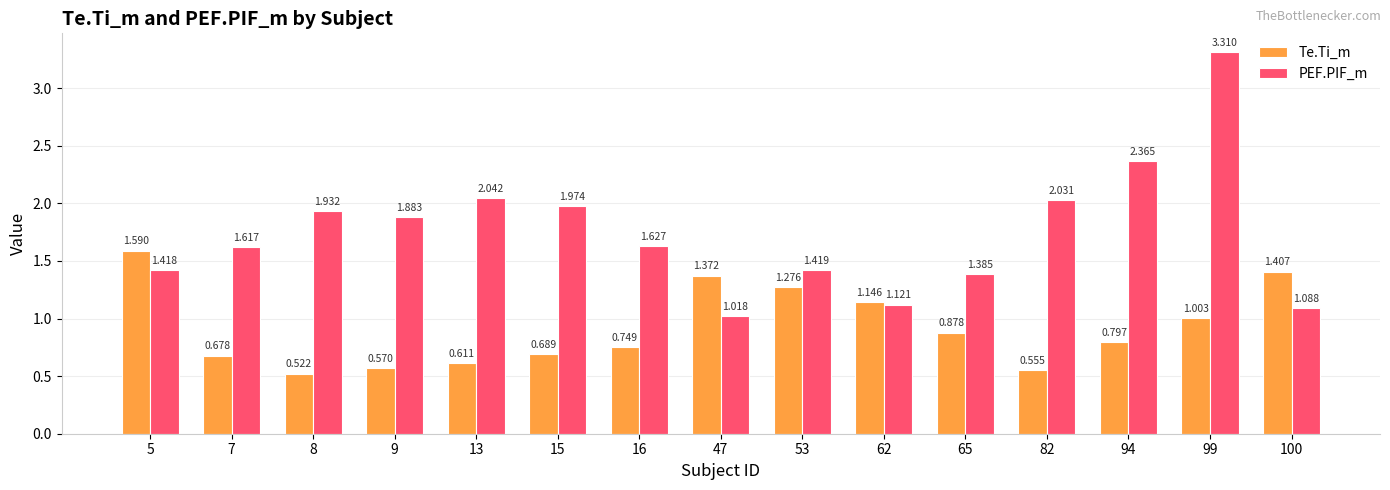

The value of Te.Ti_m at 100 is 2.5. True or false?

False